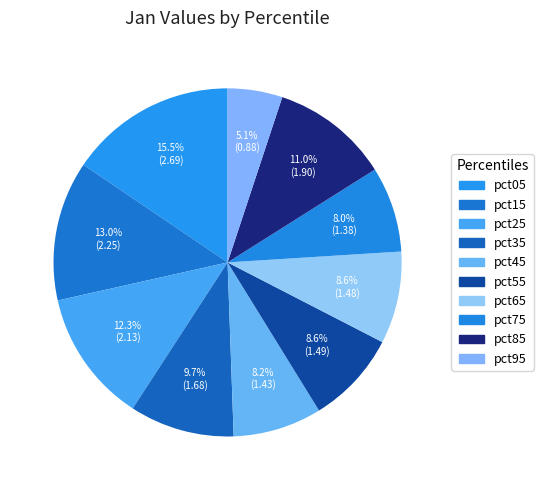

To the nearest percent, what is the difference between the largest and smallest slice percentages?

10%